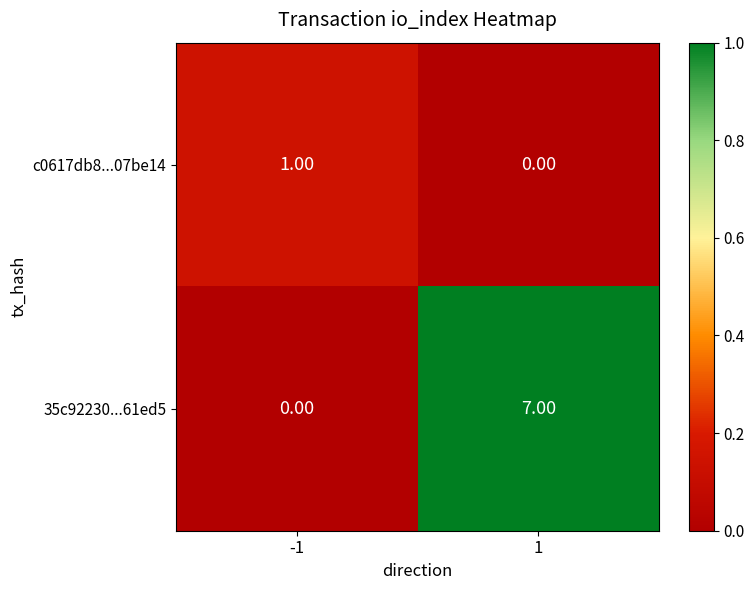

What is the sum of the 35c92230...61ed5 values at 1 and -1?

7